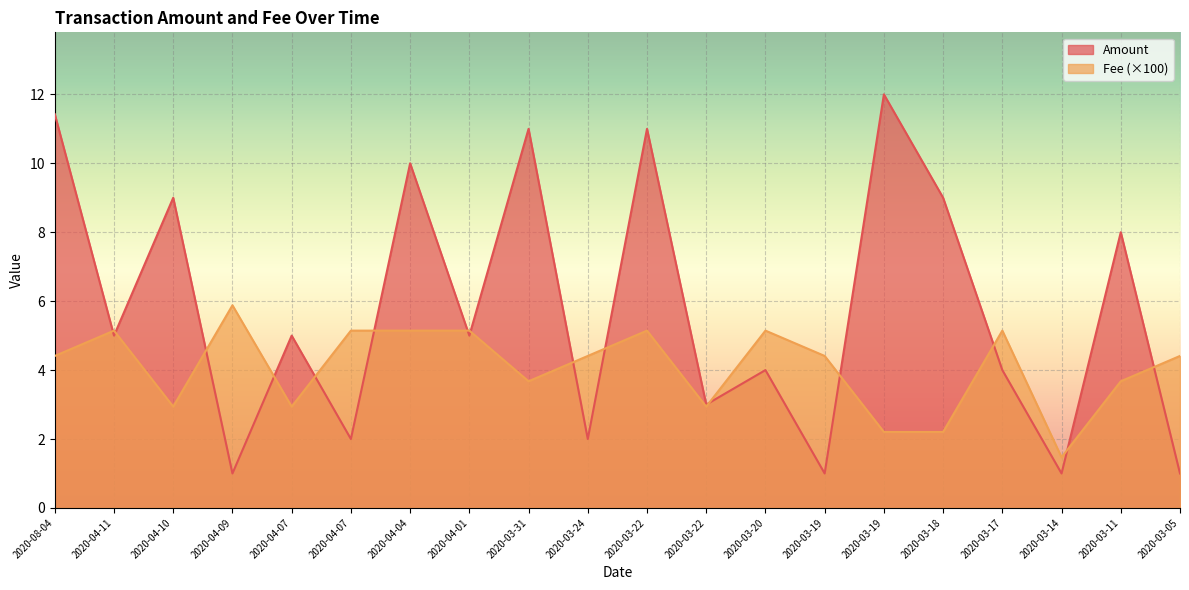

List the series in order of their peak value, highest first.

Amount, Fee (×100)